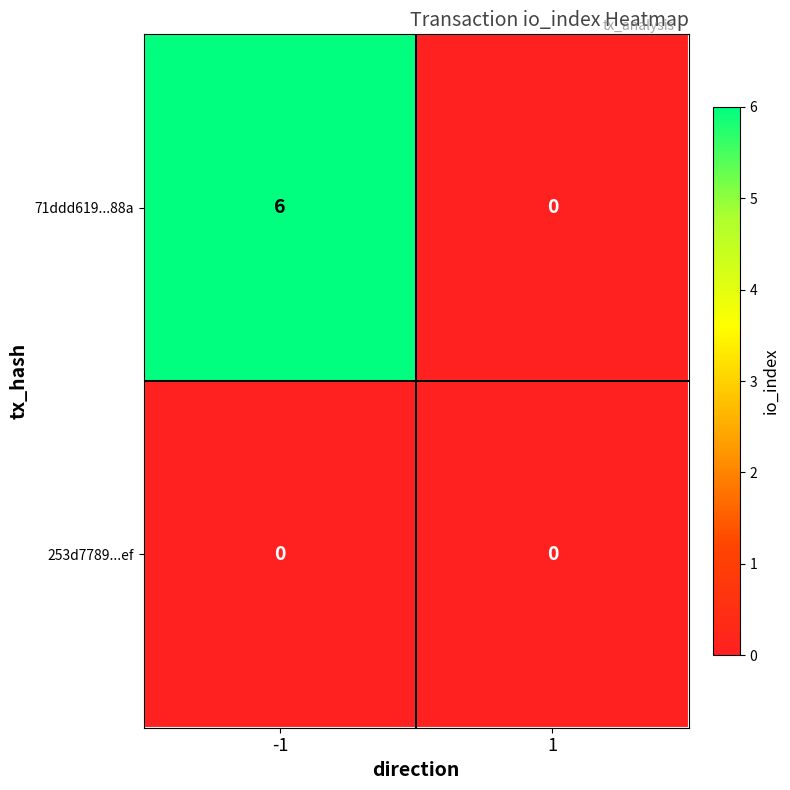

What is the difference between the highest and lowest values at -1?

6